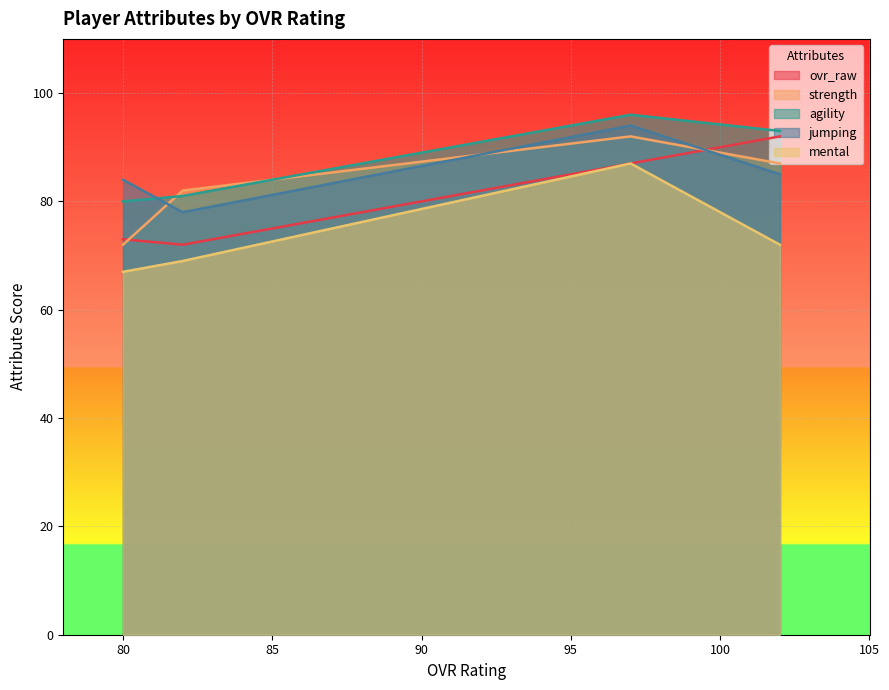

Where is ovr_raw nearest to the value 82?

Derek Young (97)